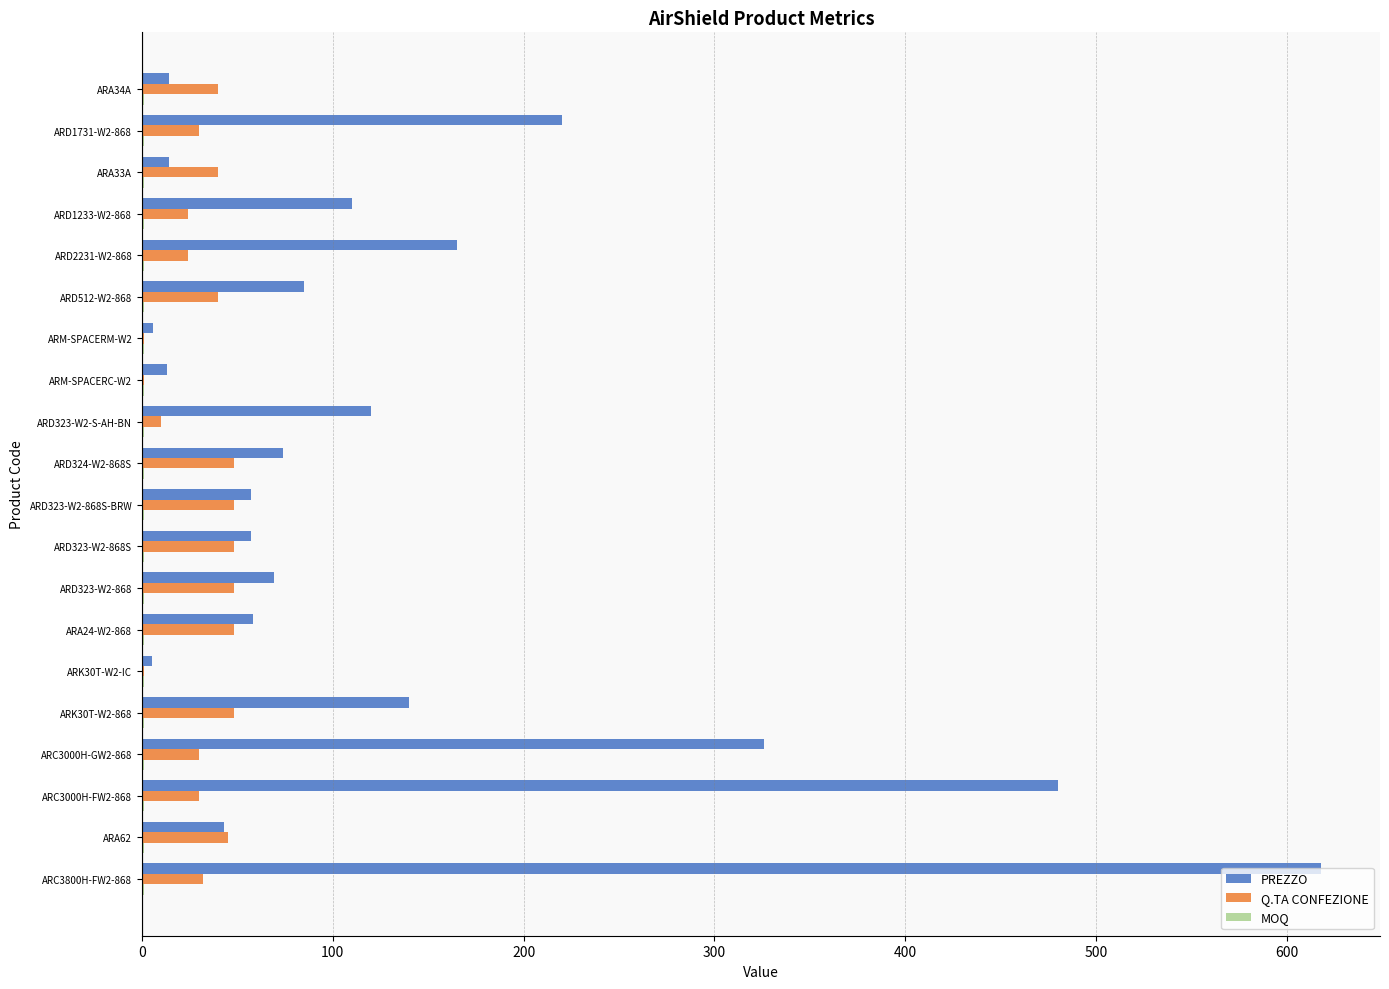

True or false: Q.TA CONFEZIONE has a value of 45 at ARA62.

True